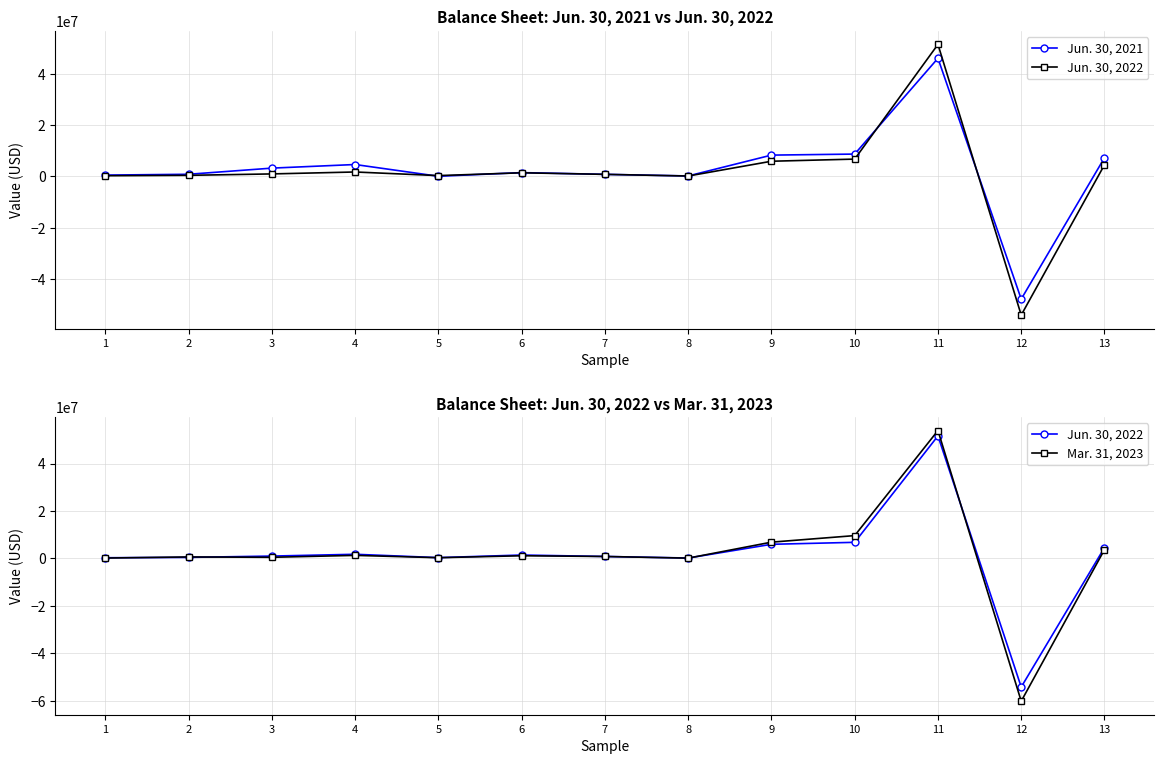

Which series has the widest spread of values?

Mar. 31, 2023